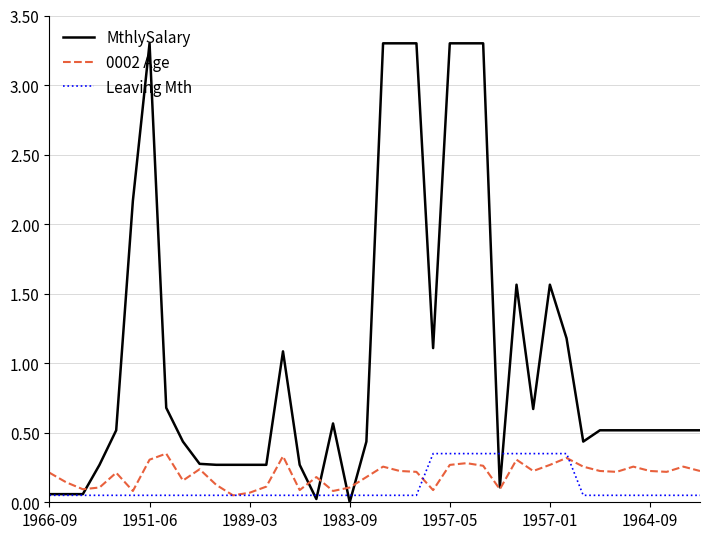

Which series has the largest total across all categories?

MthlySalary